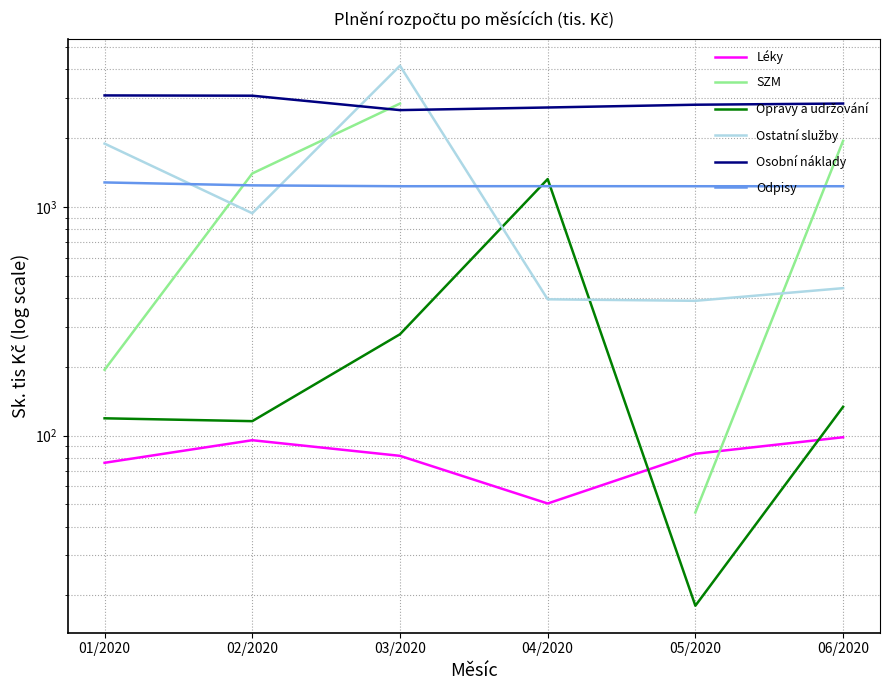

In Odpisy, how many points are higher than both neighbors (excluding endpoints)?

1